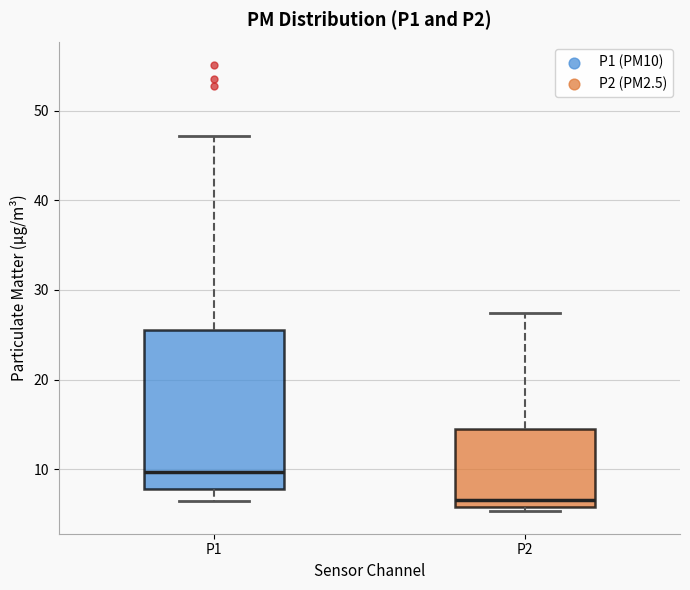

Reading left to right, transcribe this box plot: for each box, give where its median line is, the range the box spans, and where its two whiskers end, as read against the y-axis. The values are not printed on the chart, so give them approximately, as read against the axis.

P1: median 10, box 8 to 26, whiskers 6 to 47
P2: median 7, box 6 to 14, whiskers 5 to 27